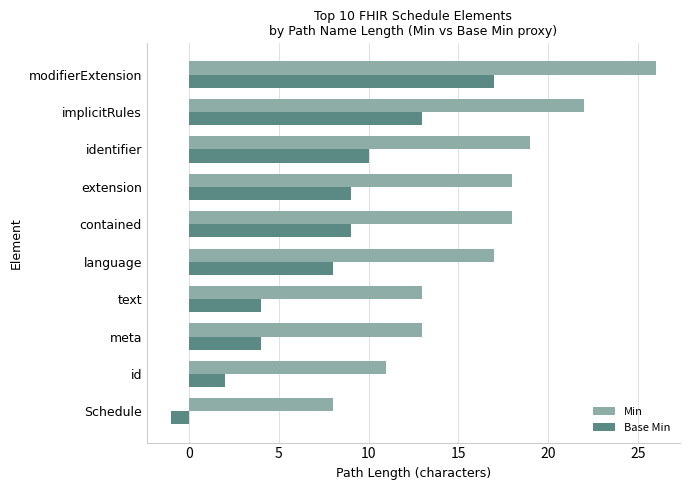

Which series has the largest total across all categories?

Min